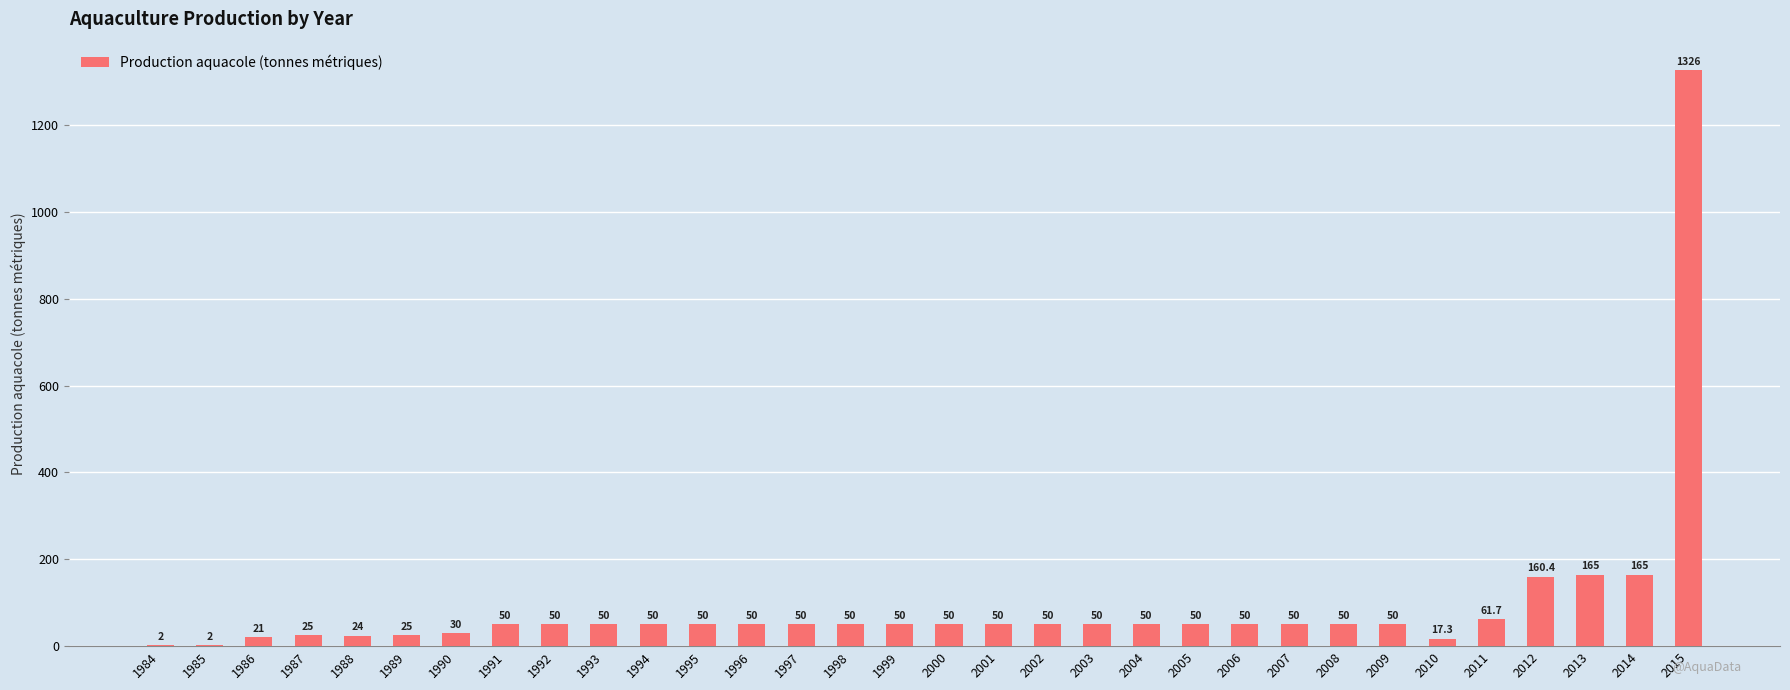

Reading right to left, extract all data points from this chart.

2015=1326.0	2014=165.0	2013=165.0	2012=160.4	2011=61.7	2010=17.3	2009=50.0	2008=50.0	2007=50.0	2006=50.0	2005=50.0	2004=50.0	2003=50.0	2002=50.0	2001=50.0	2000=50.0	1999=50.0	1998=50.0	1997=50.0	1996=50.0	1995=50.0	1994=50.0	1993=50.0	1992=50.0	1991=50.0	1990=30.0	1989=25.0	1988=24.0	1987=25.0	1986=21.0	1985=2.0	1984=2.0